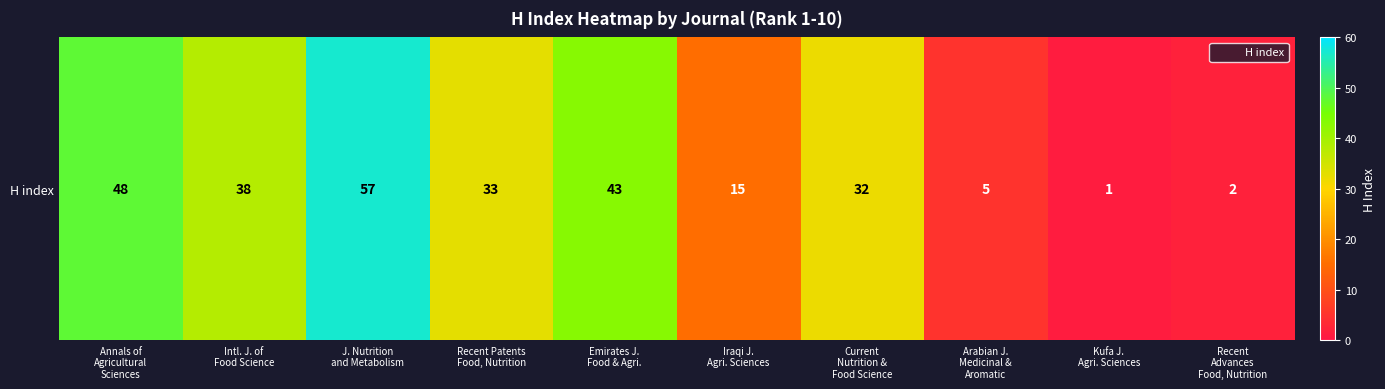

Reading left to right, transcribe all the data shown in this chart.

48	38	57	33	43	15	32	5	1	2